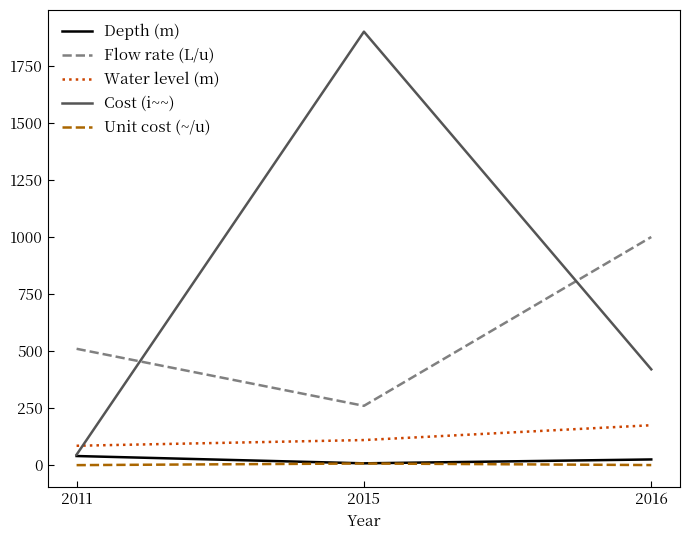

What is the minimum value shown in the chart?

0.1